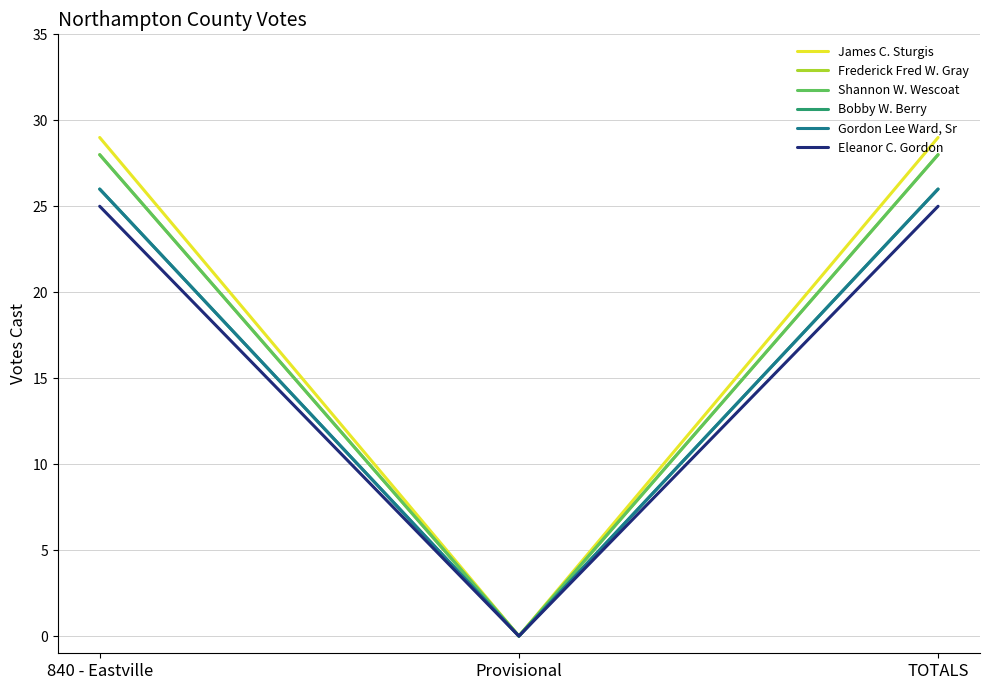

Does the chart have visible grid lines?

Yes